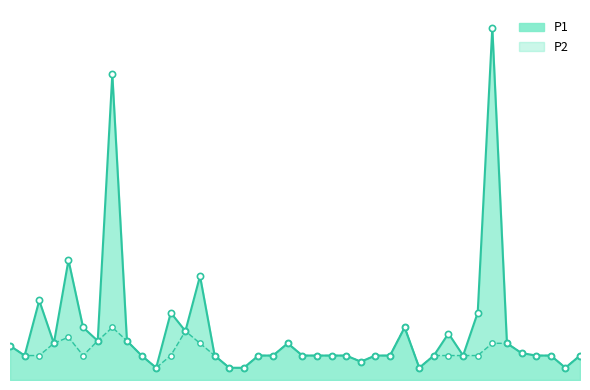

Which series has the largest total across all categories?

P1